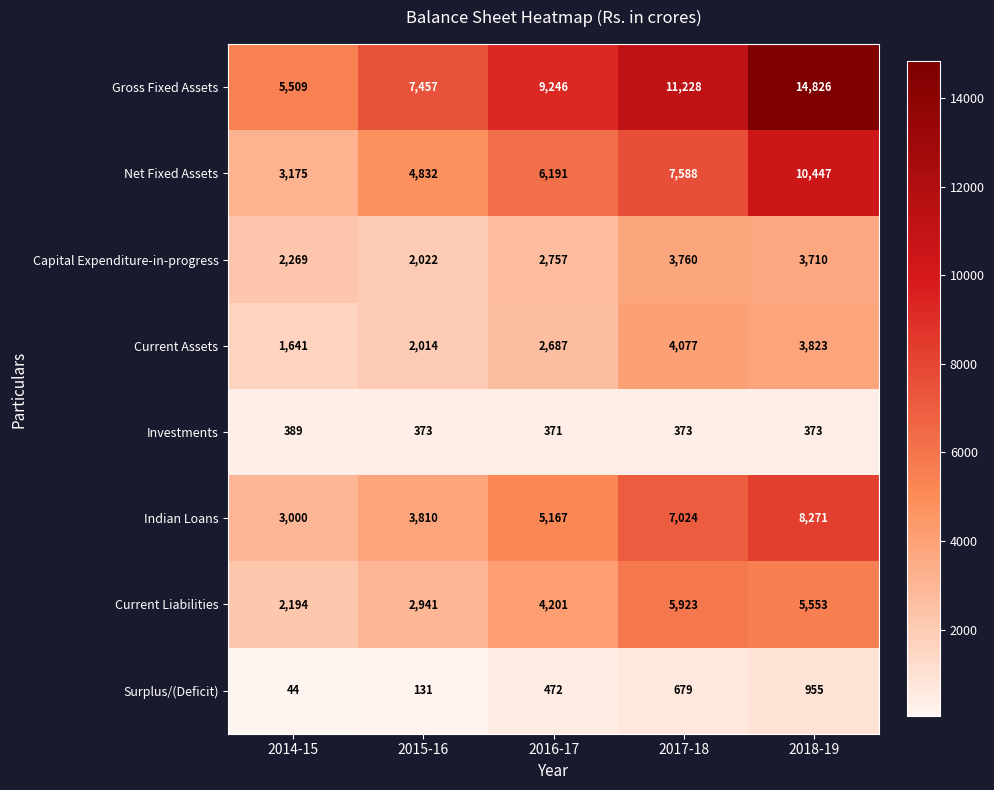

Which series has the largest total across all categories?

Gross Fixed Assets